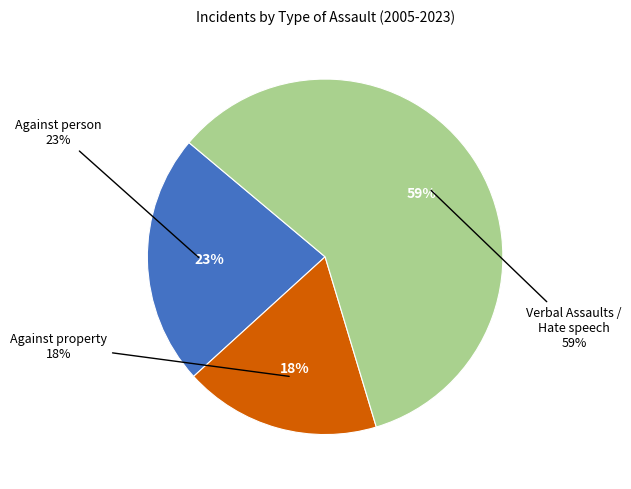

What is the majority slice?

Verbal Assaults / Hate speech